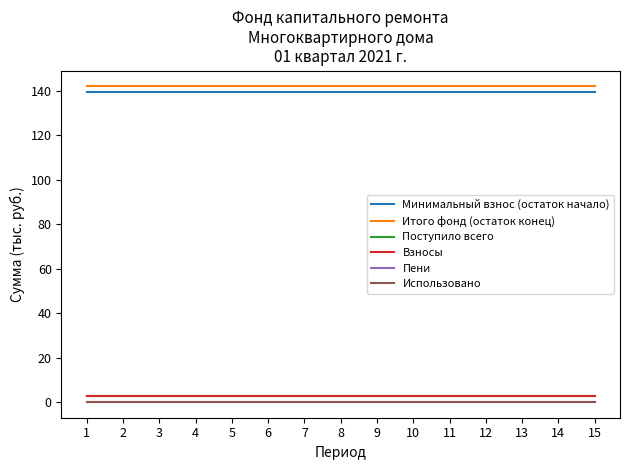

The Итого фонд (остаток конец) series shows 63.5 at 6. True or false?

False